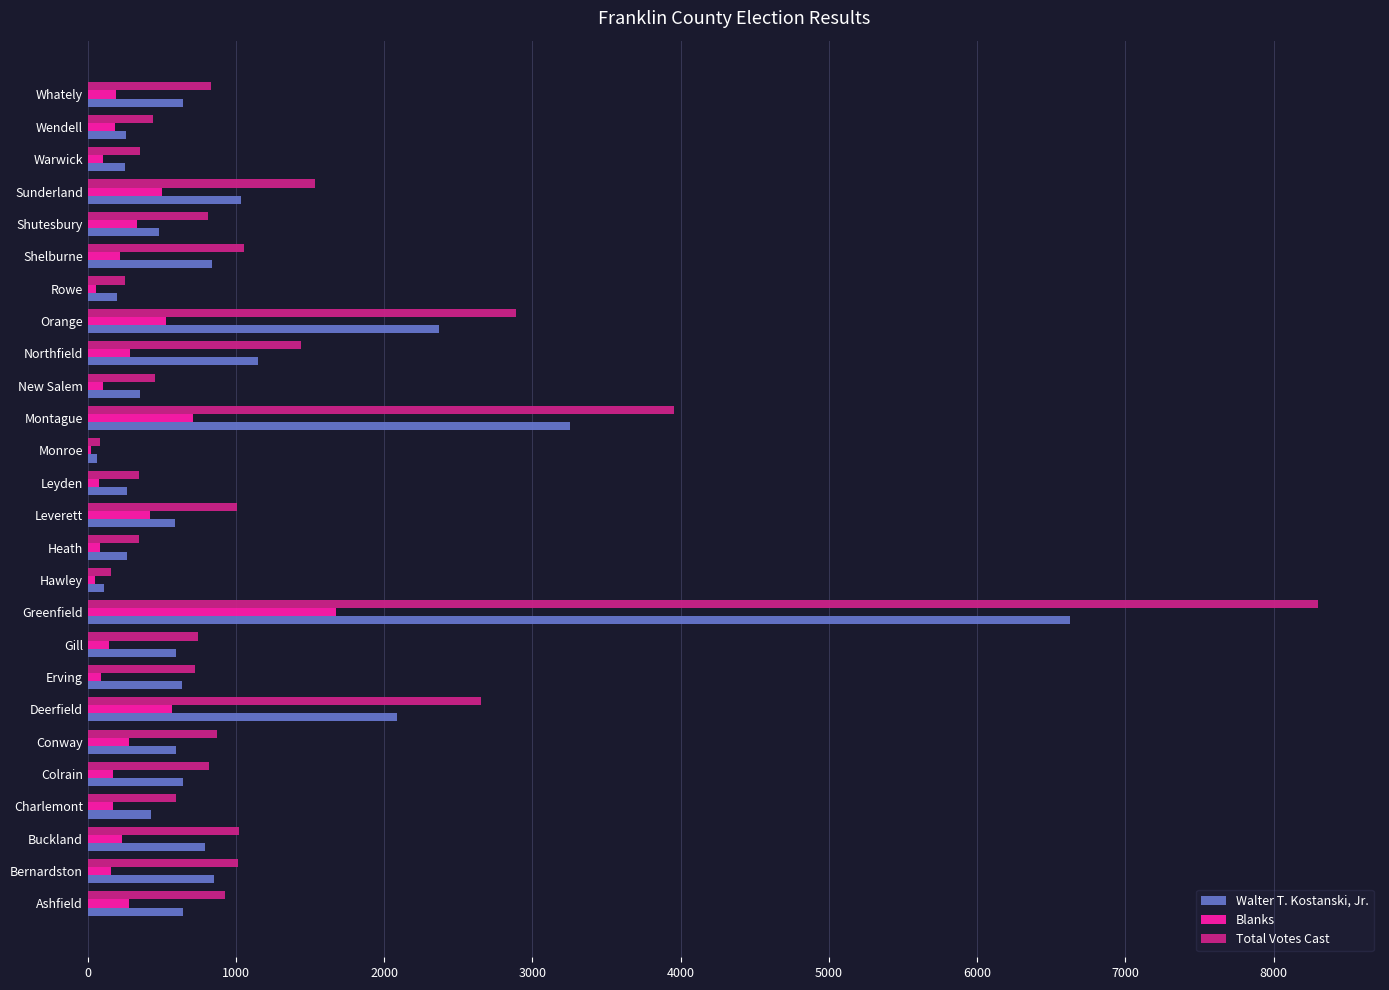

What are all the series names shown in the legend?

Walter T. Kostanski, Jr., Blanks, Total Votes Cast